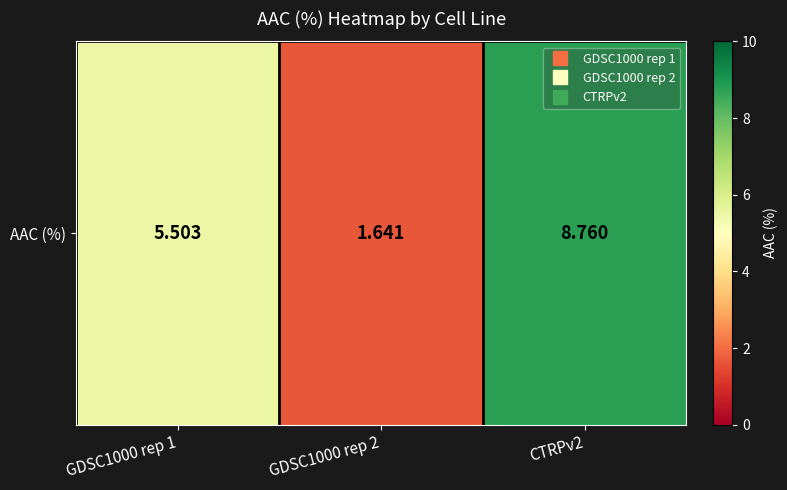

Where is the data nearest to the value 5?

GDSC1000 rep 1